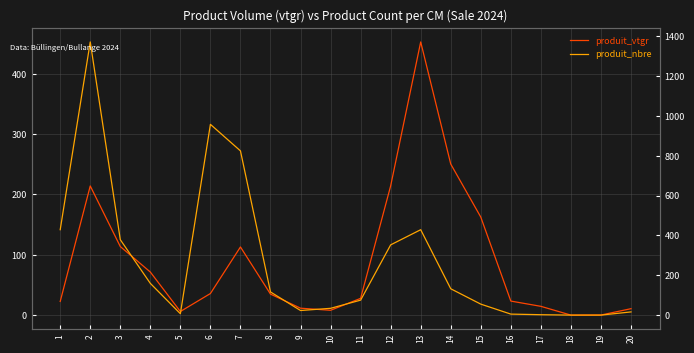

Reading right to left, list all the values displayed in this chart.

produit_vtgr: 10.9	0.4	0.3	14.8	23.5	162.6	250.4	452.6	214.3	28.0	8.2	11.7	35.0	113.1	36.0	6.2	71.6	113.8	214.1	22.9
produit_nbre: 17.0	1.0	1.0	3.0	6.0	56.0	133.0	429.0	353.0	76.0	35.0	24.0	117.0	824.0	957.0	8.0	160.0	379.0	1370.0	429.0